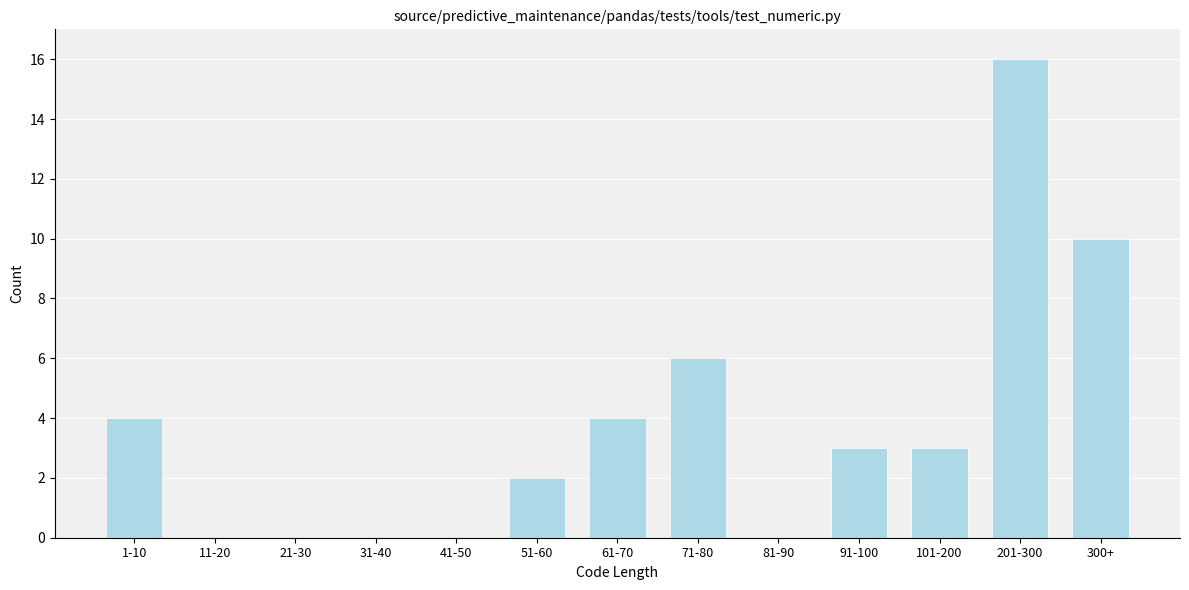

Reading right to left, list all the values displayed in this chart.

300+=10	201-300=16	101-200=3	91-100=3	81-90=0	71-80=6	61-70=4	51-60=2	41-50=0	31-40=0	21-30=0	11-20=0	1-10=4